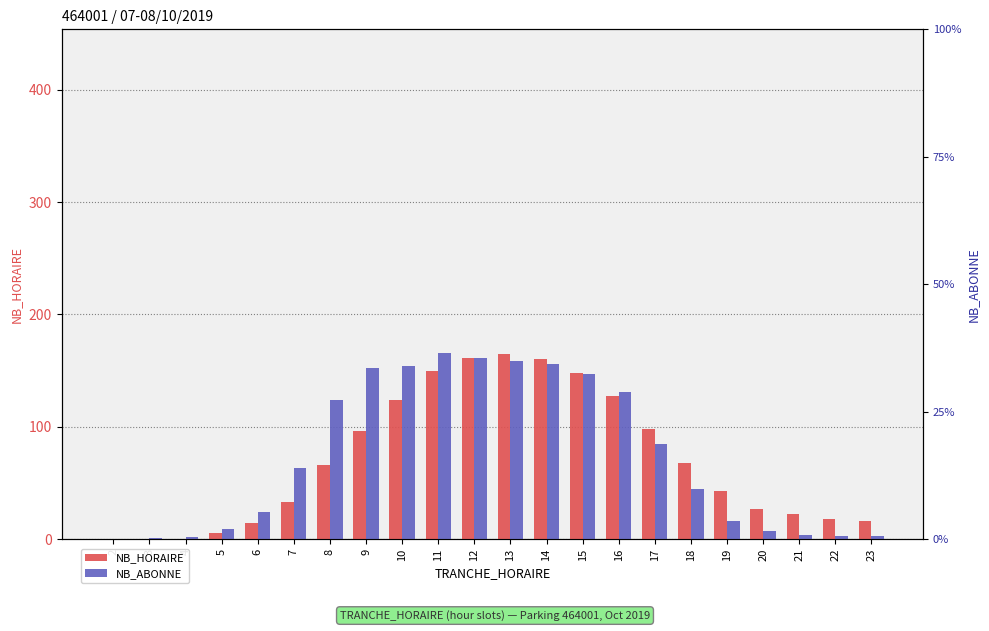

Between 2 and 12, which series saw the biggest shift?

NB_HORAIRE